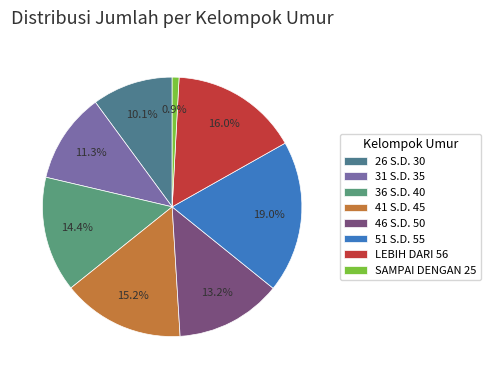

Count the number of slices in the pie.

8